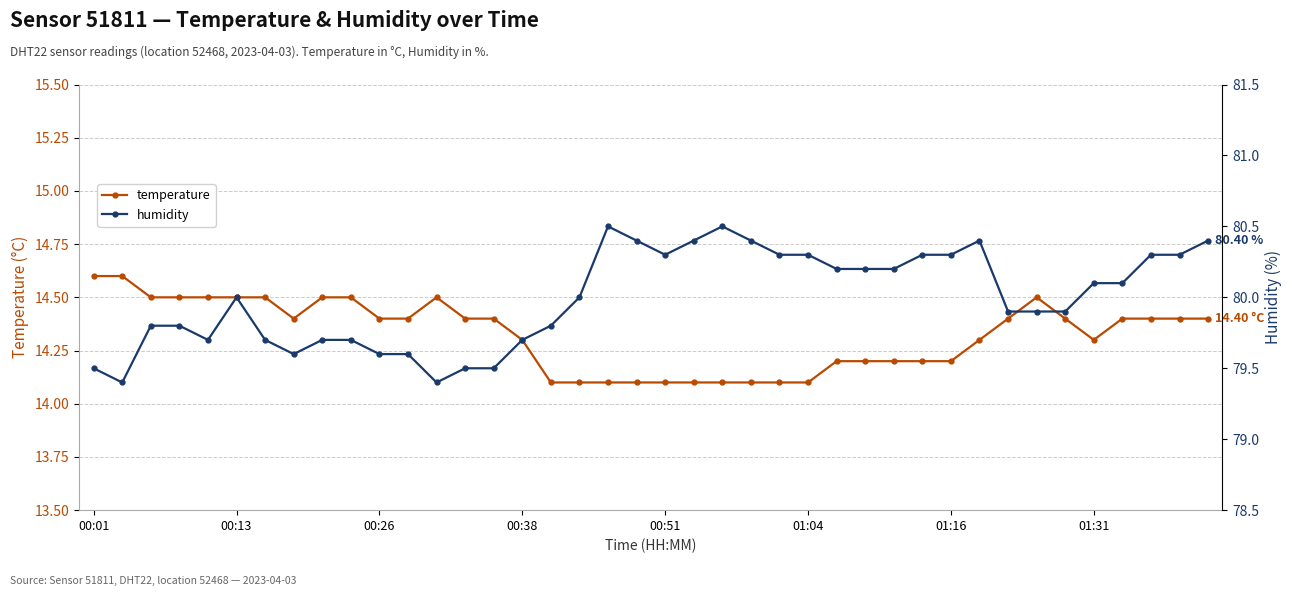

In humidity, how many points are lower than both neighbors (excluding endpoints)?

5